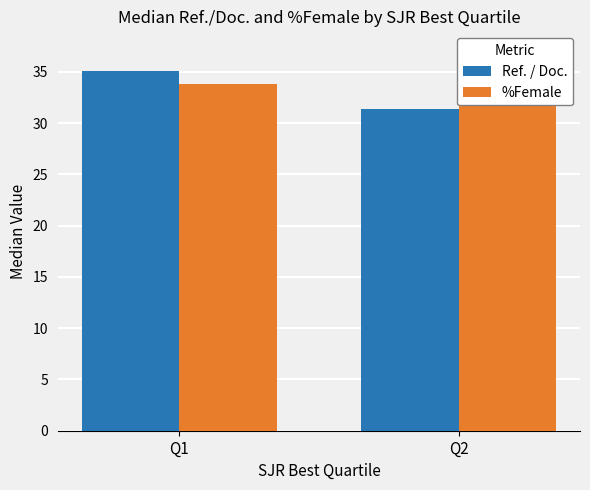

What is the approximate value of %Female at Q1?

33.8